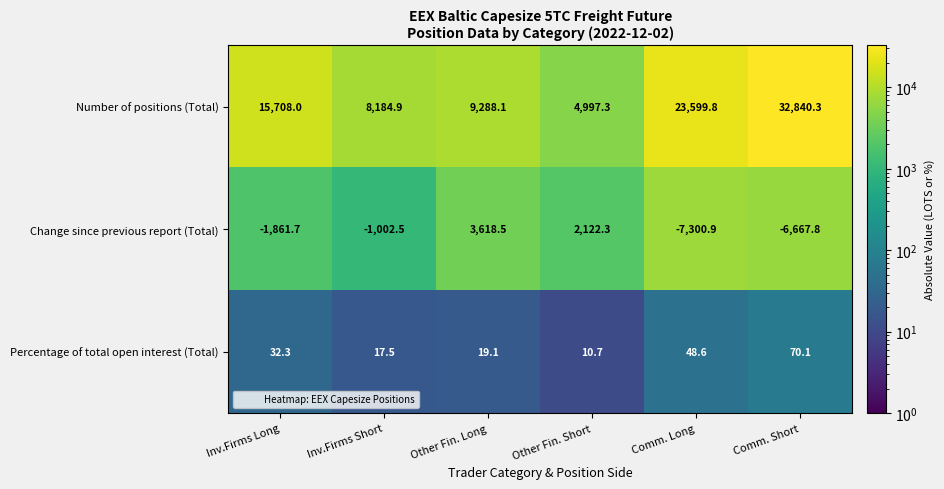

Between Other Fin. Long and Comm. Short, which series saw the biggest shift?

Number of positions (Total)